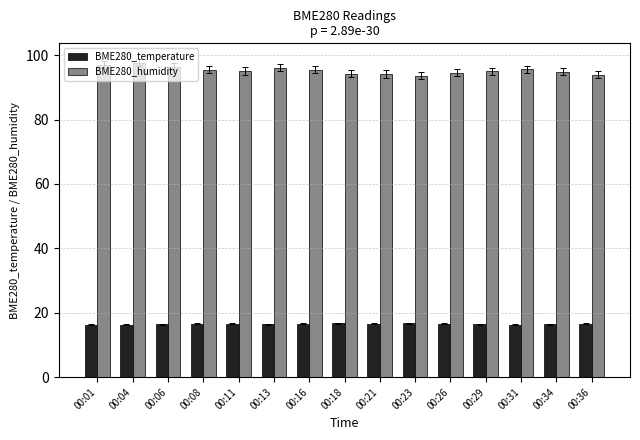

What is the sum of the BME280_temperature values at 00:18 and 00:34?

33.2